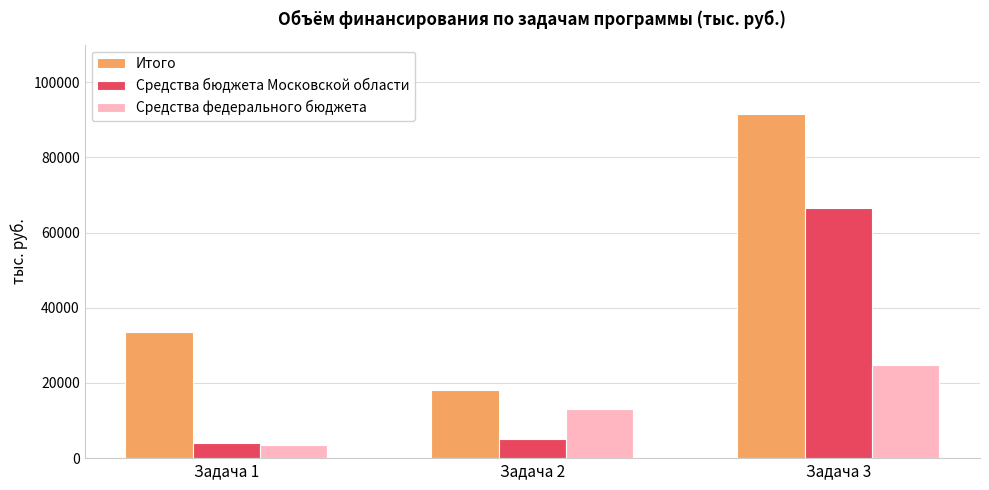

Reading left to right, transcribe all the data shown in this chart.

Итого: 33486.1	18128.1	91407.6
Средства бюджета Московской области: 3924.4	5190.1	66658.3
Средства федерального бюджета: 3392.2	12938.0	24749.3